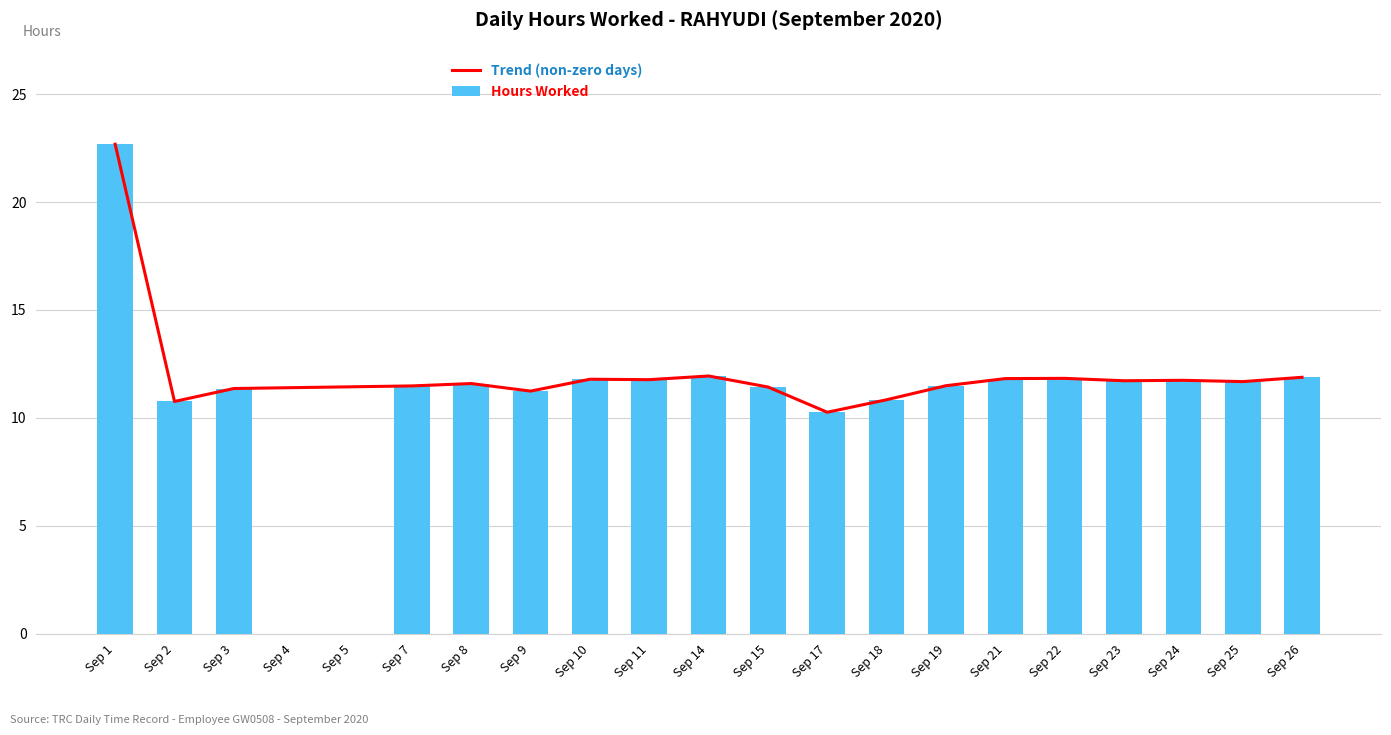

Are the bars grouped side by side (vs. stacked)?

No